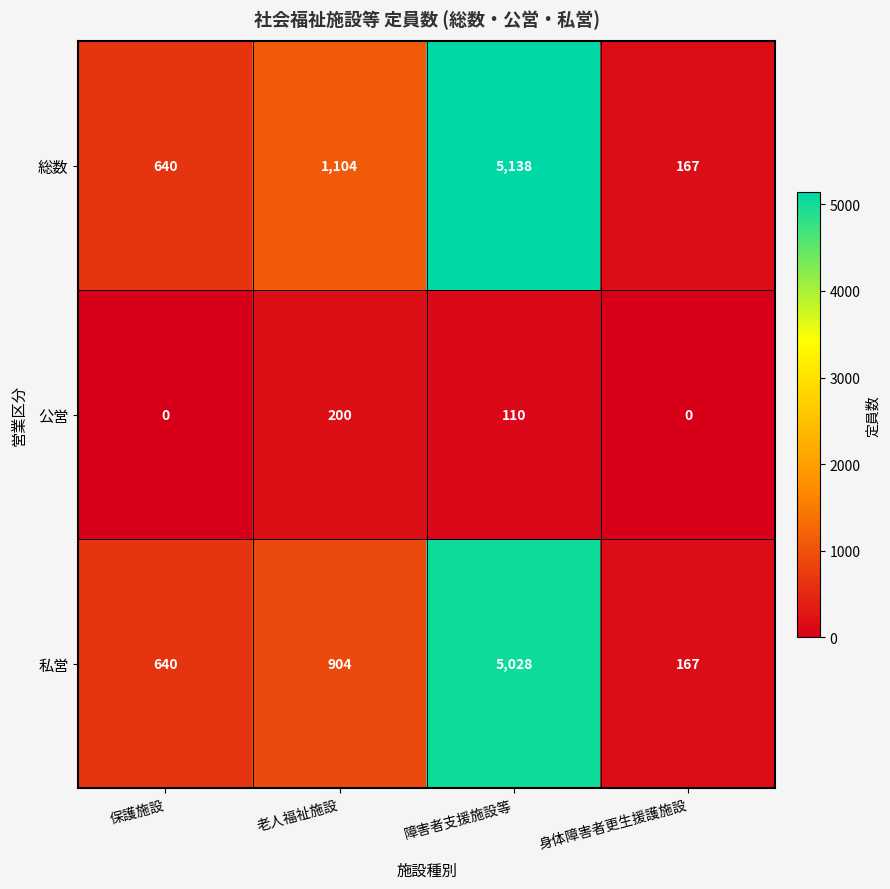

At which category is the sum across all series the highest?

障害者支援施設等